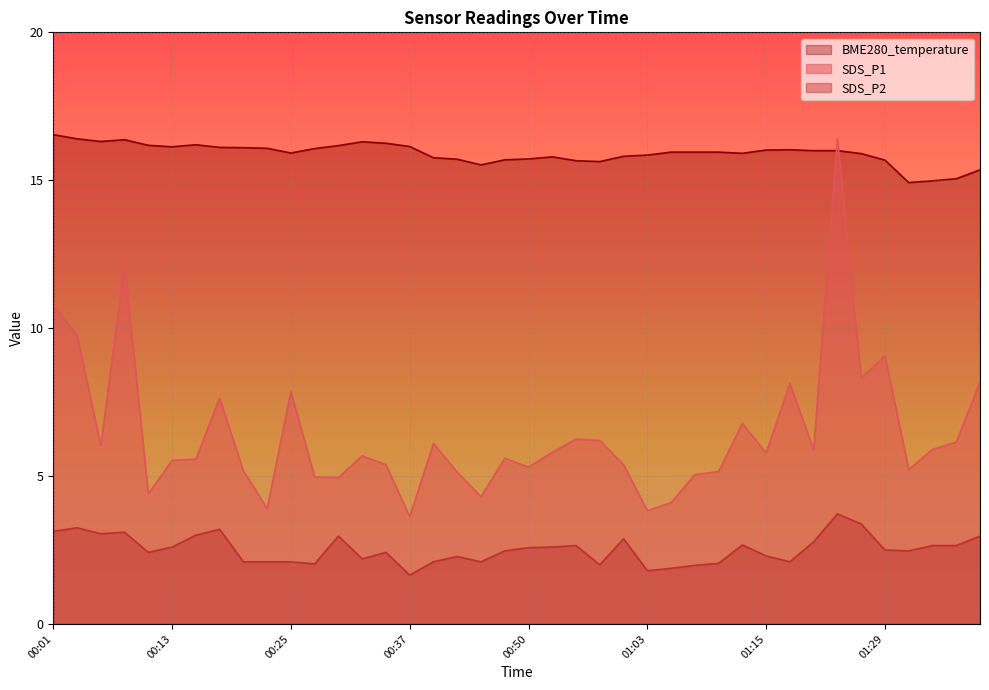

Rank the series by their maximum value, from lowest to highest.

SDS_P2, SDS_P1, BME280_temperature